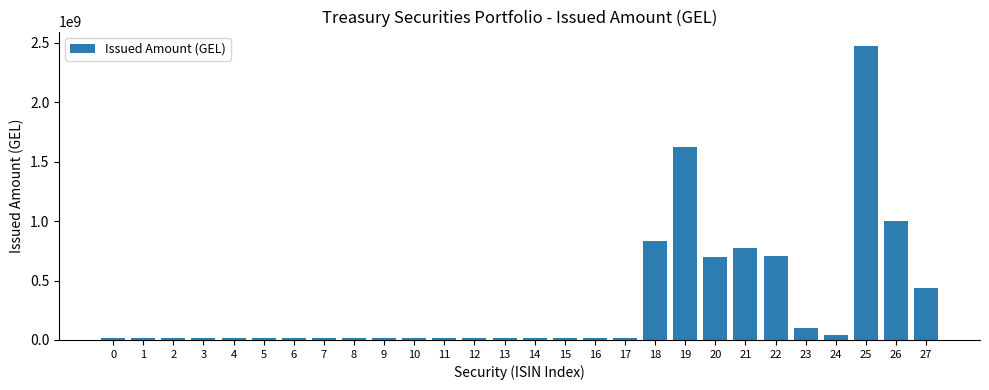

Between 25 and 0, which is larger?

25